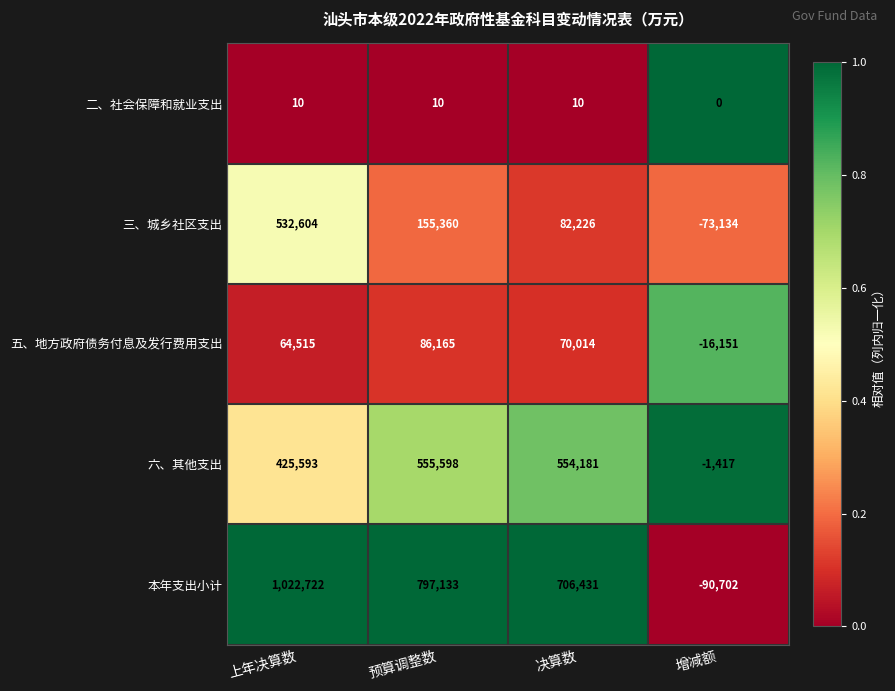

True or false: 五、地方政府债务付息及发行费用支出 has a value of -16151 at 增减额.

True